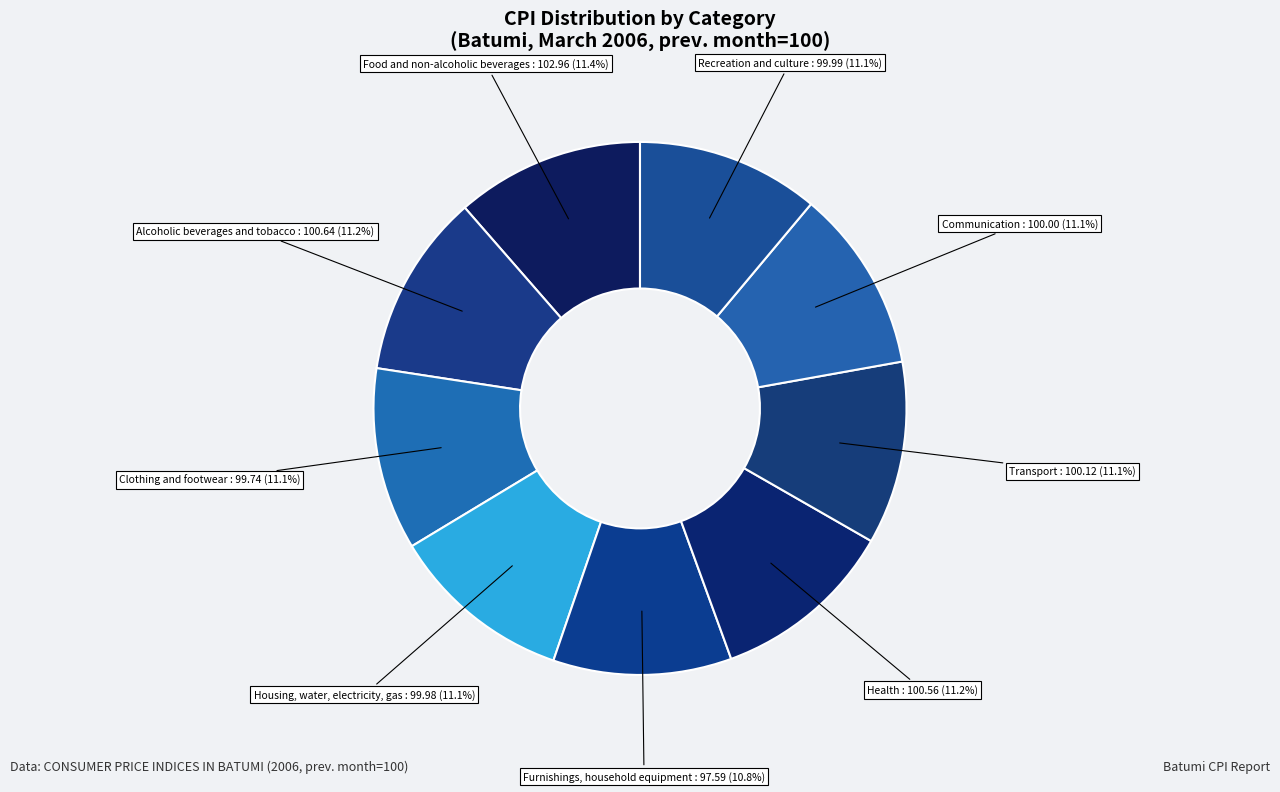

Approximately how many times larger is the value at Transport compared to Clothing and footwear?

1.0